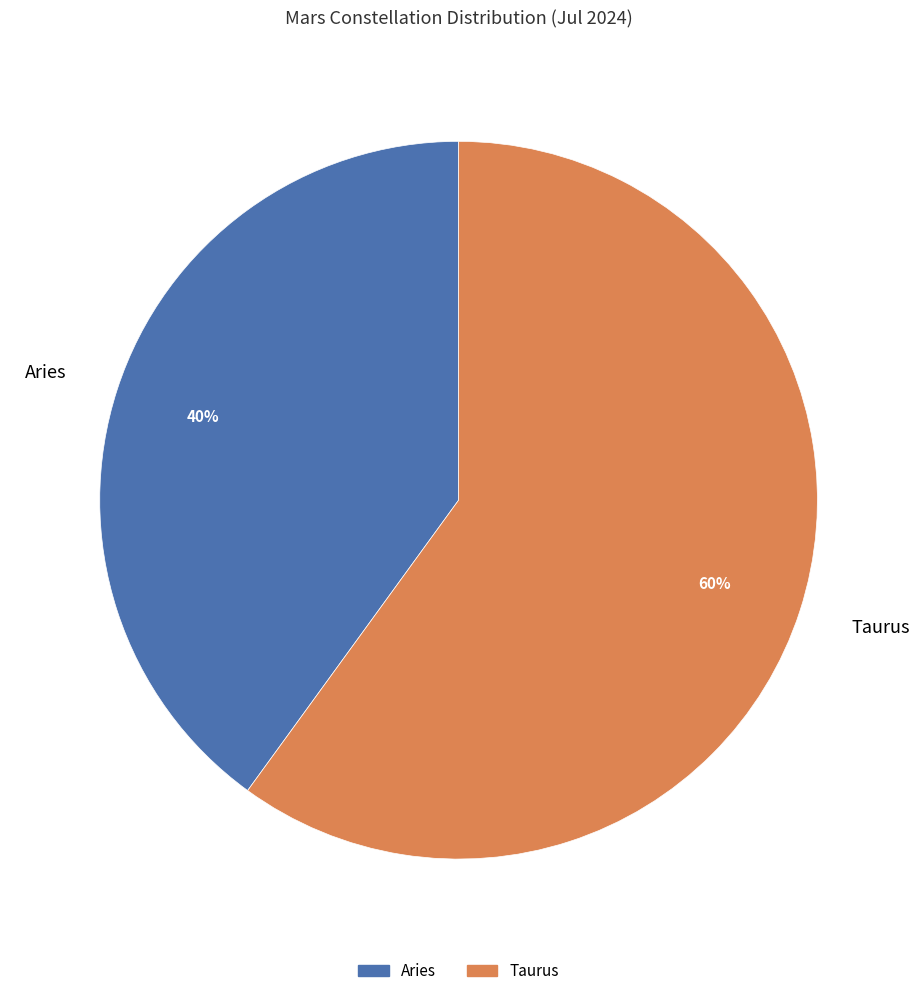

How many slices are in this pie chart?

2